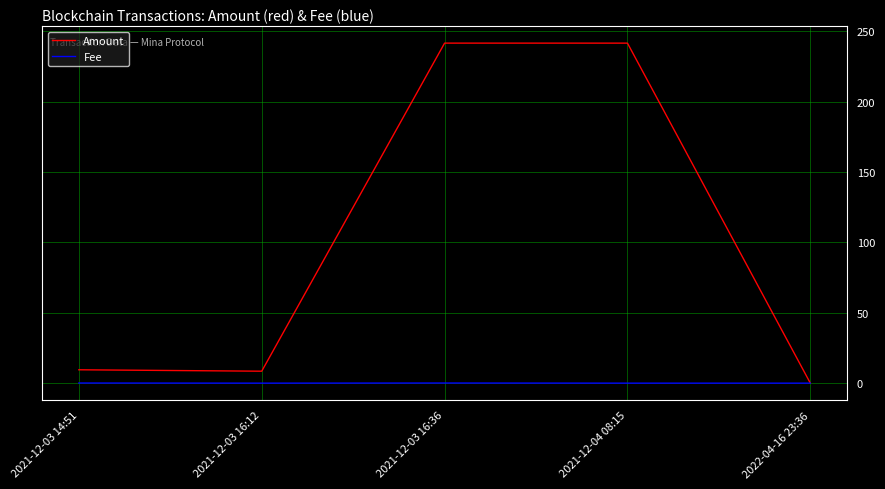

Which series has the widest spread of values?

Amount